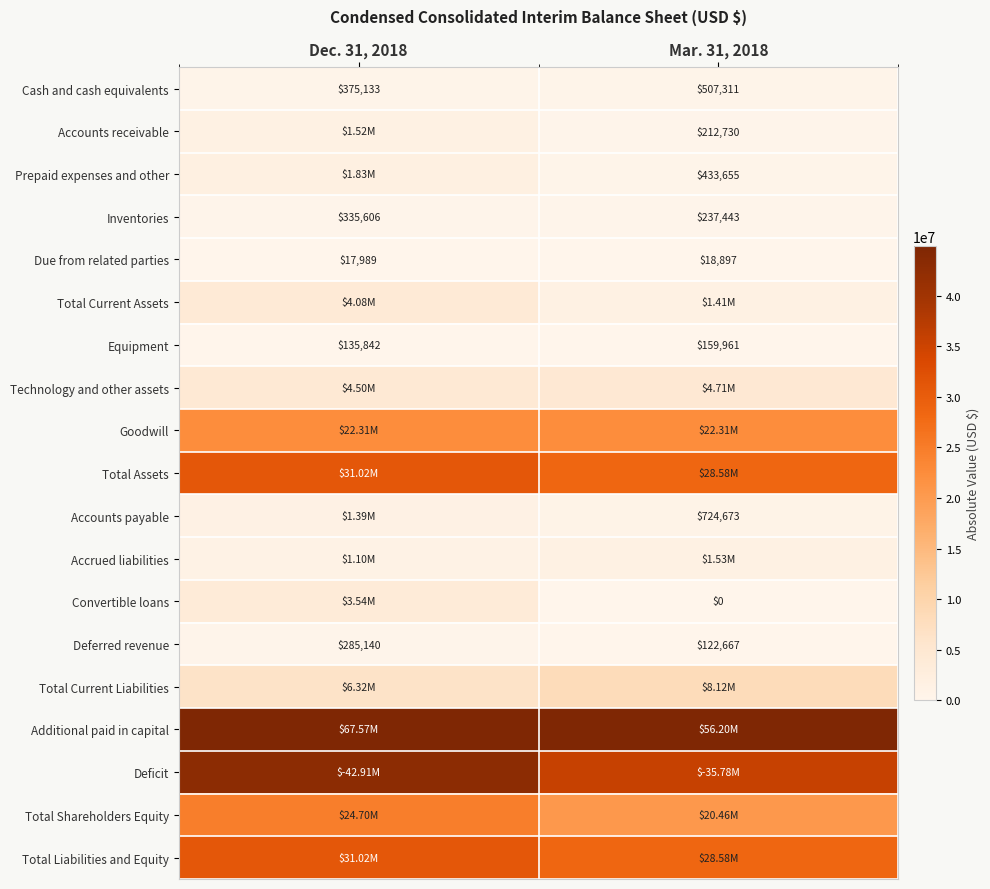

What is the sum of the Equipment values at Dec. 31, 2018 and Mar. 31, 2018?

295803